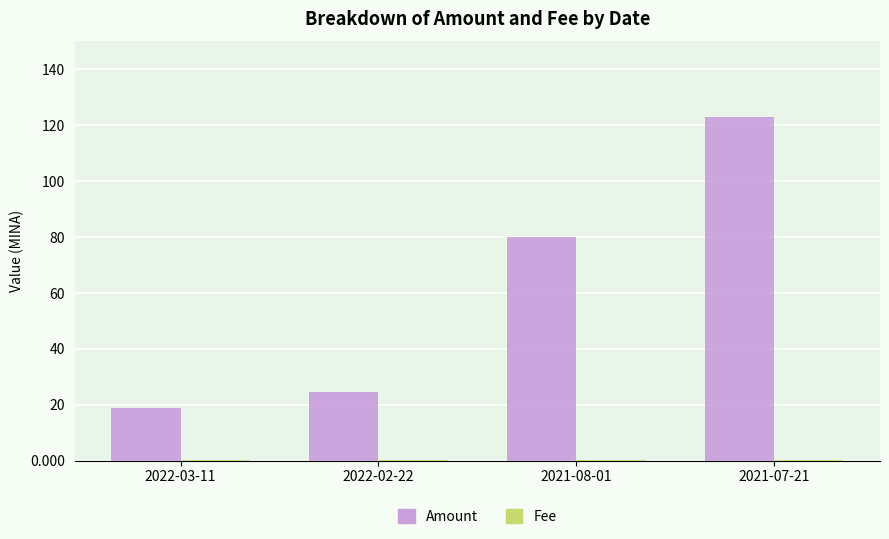

Which series has the largest total across all categories?

Amount